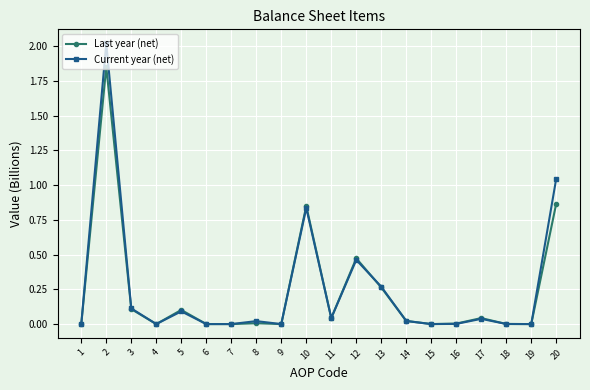

Rank the series by their maximum value, from highest to lowest.

Current year (net), Last year (net)